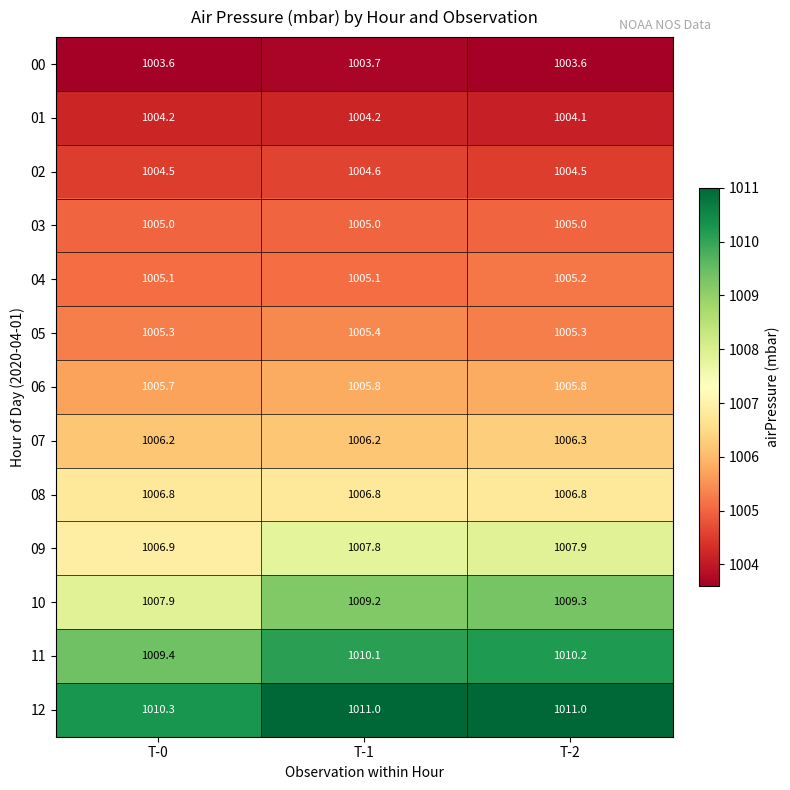

What is the approximate value of 01 at T-2?

1004.1